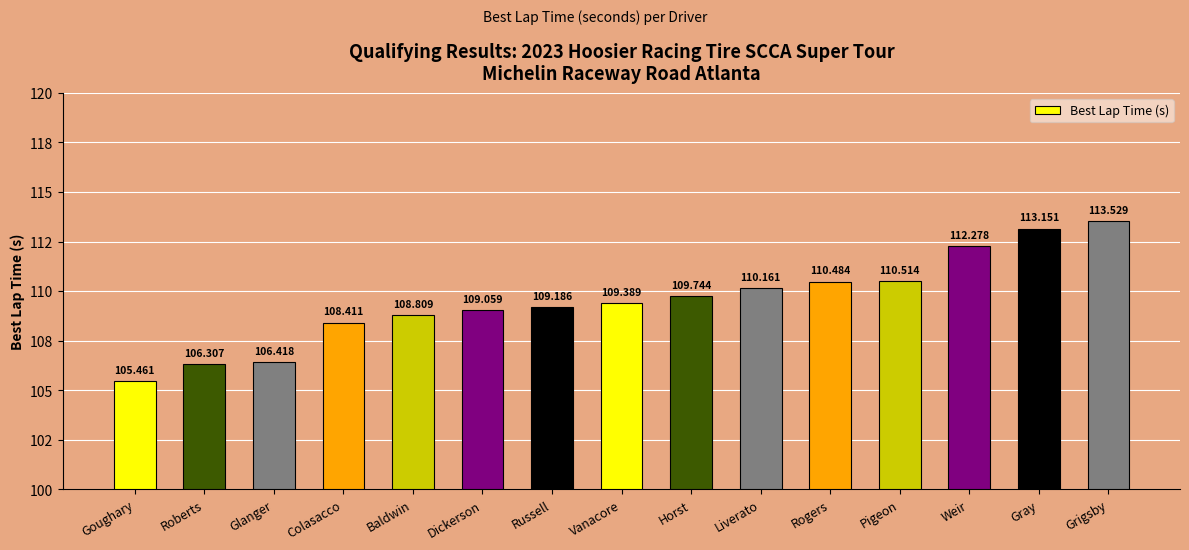

Reading right to left, what are all the values shown in this chart?

113.5	113.2	112.3	110.5	110.5	110.2	109.7	109.4	109.2	109.1	108.8	108.4	106.4	106.3	105.5